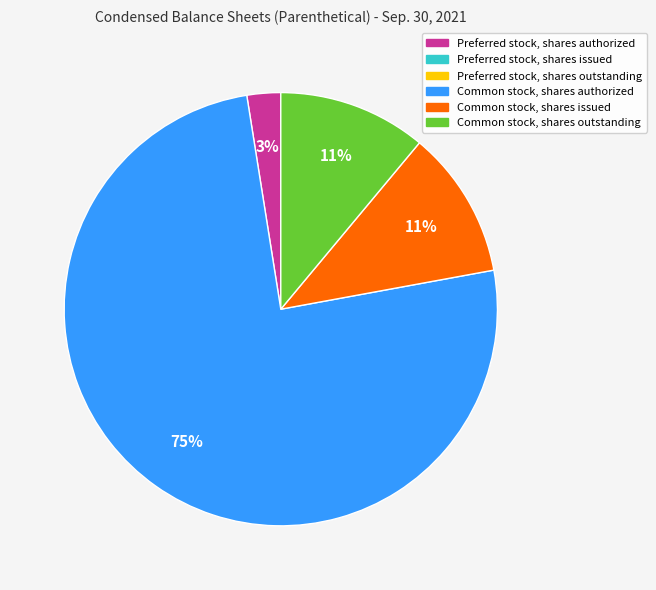

To the nearest percent, what is the average slice percentage?

25%